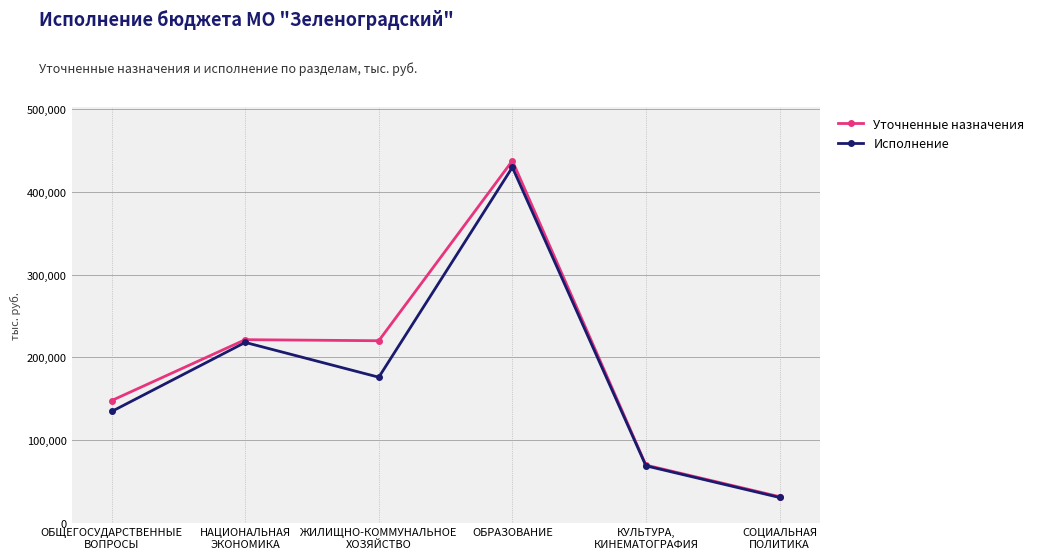

Which series has the widest spread of values?

Уточненные назначения